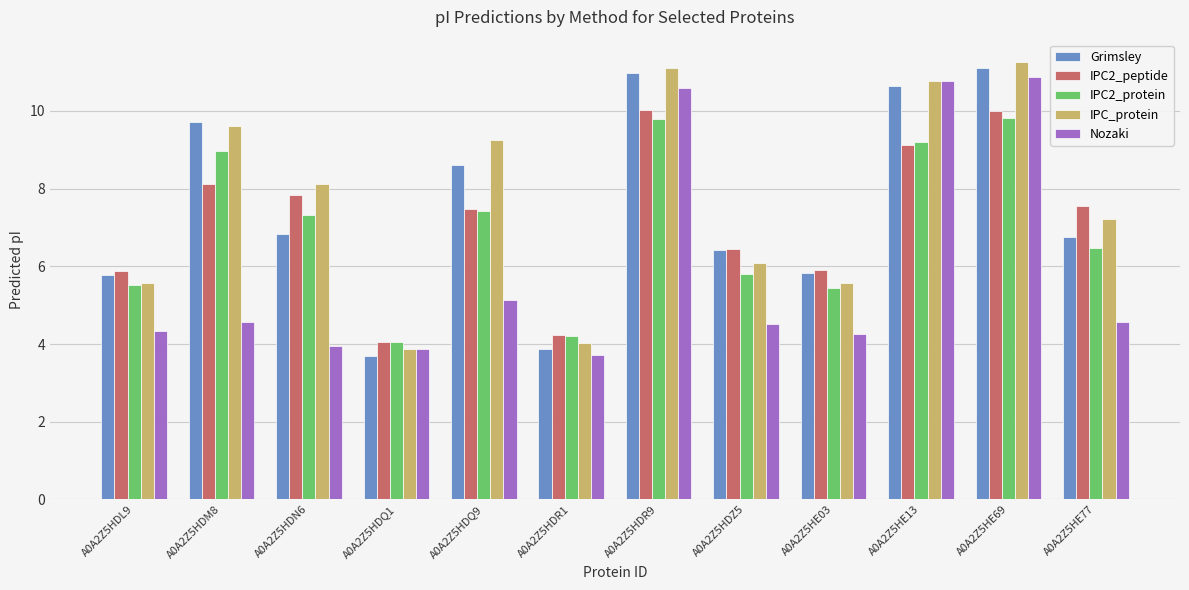

Which series has the widest spread of values?

Grimsley